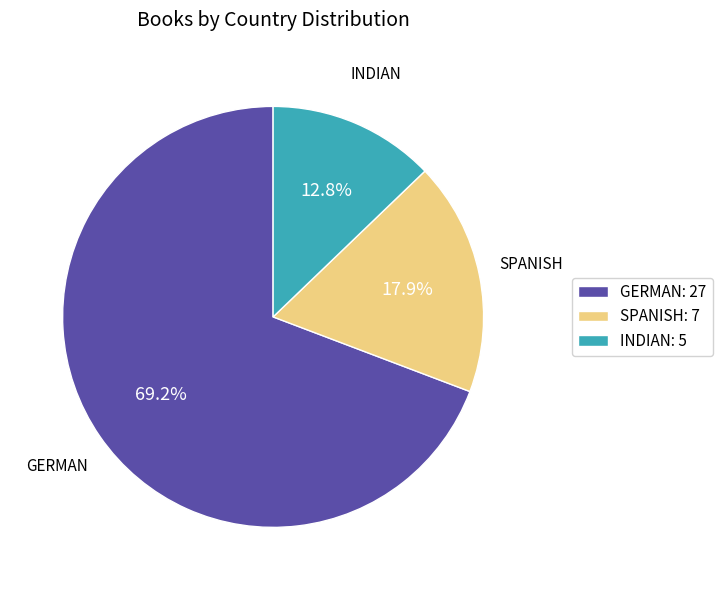

How many segments does this pie chart have?

3